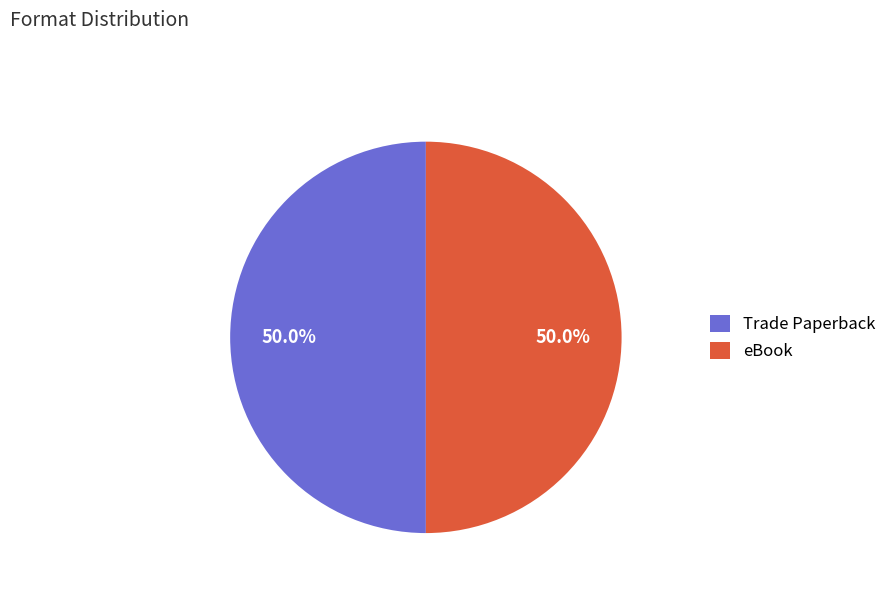

To the nearest percent, what portion does eBook represent?

50%